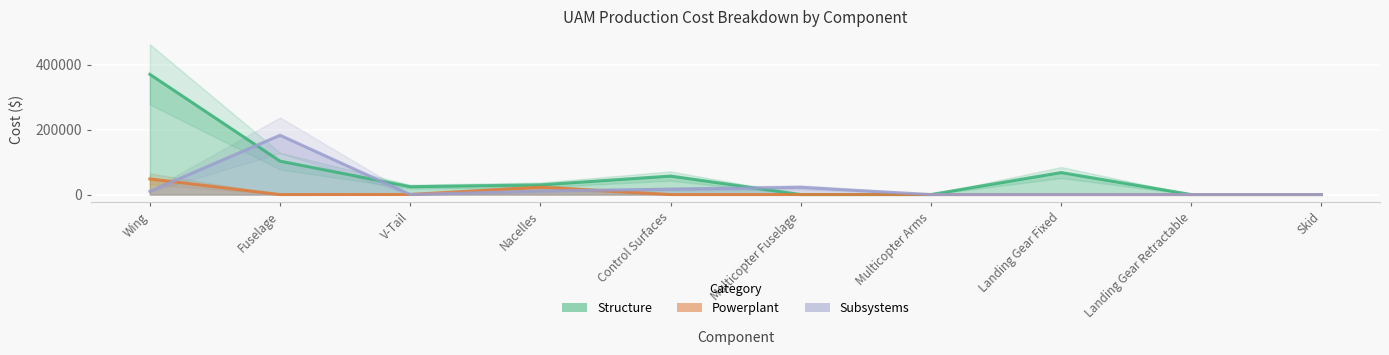

What position from the right is Wing?

10